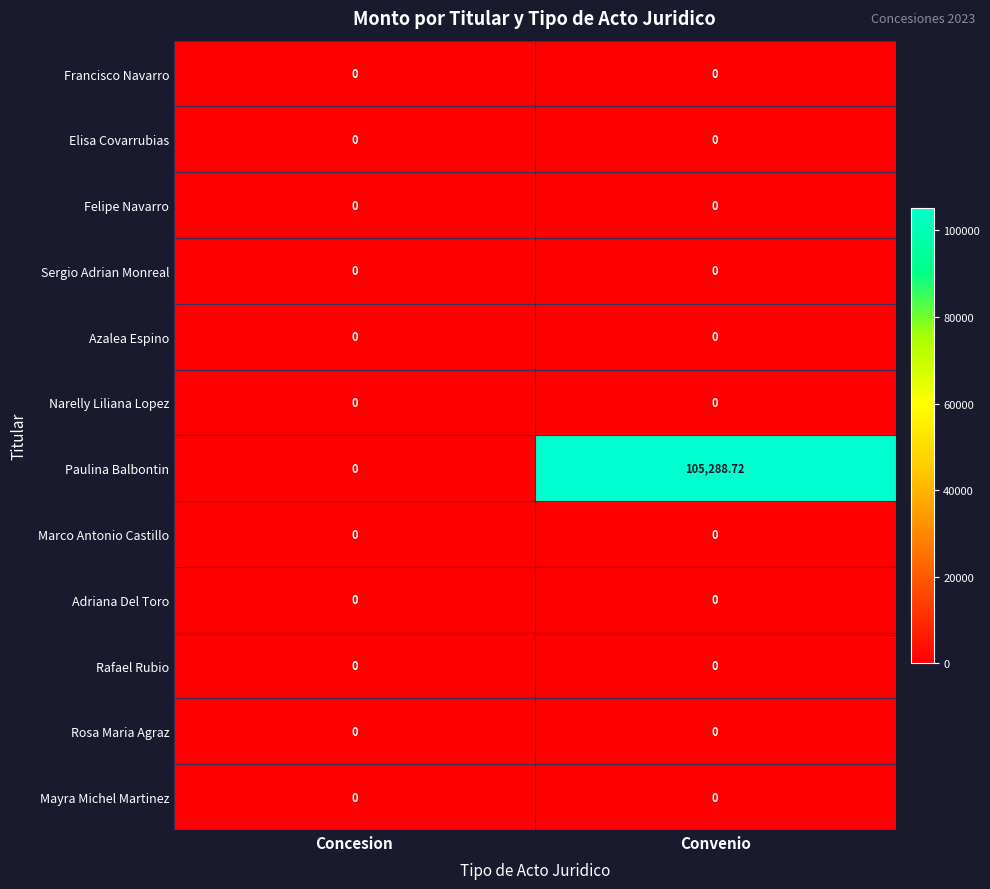

At which category does the chart reach its peak across all series?

Convenio